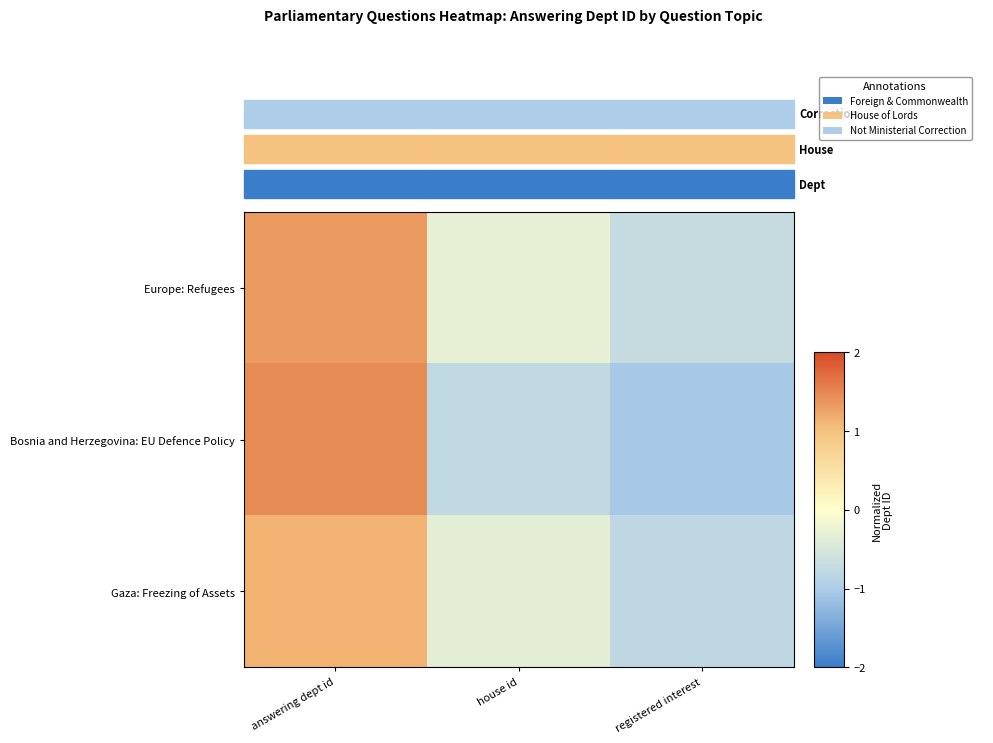

Which series has the largest range (max minus min)?

Bosnia and Herzegovina: EU Defence Policy